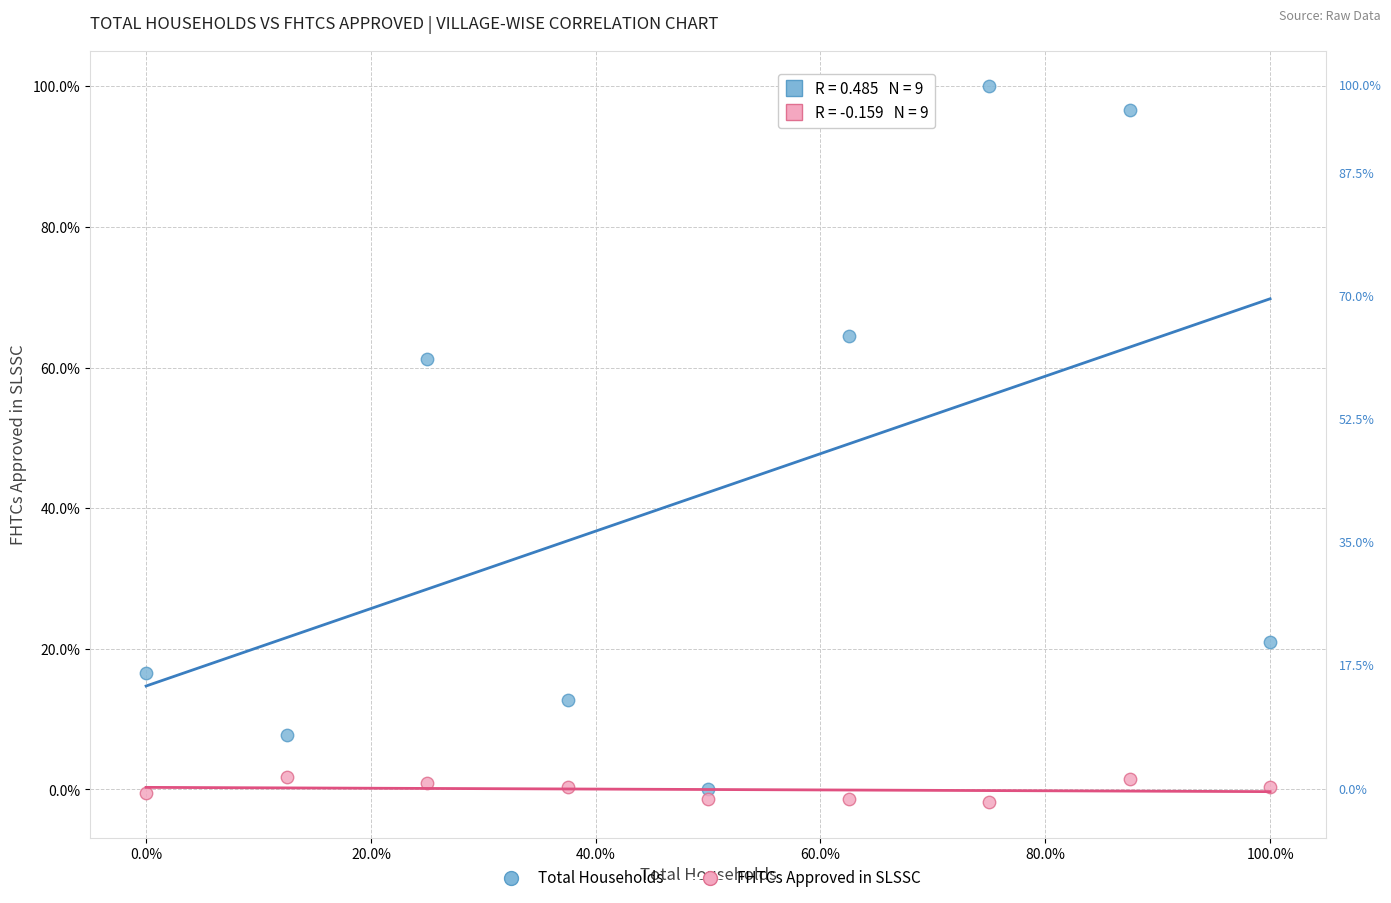

Which series has the largest Y range (max minus min)?

Total Households